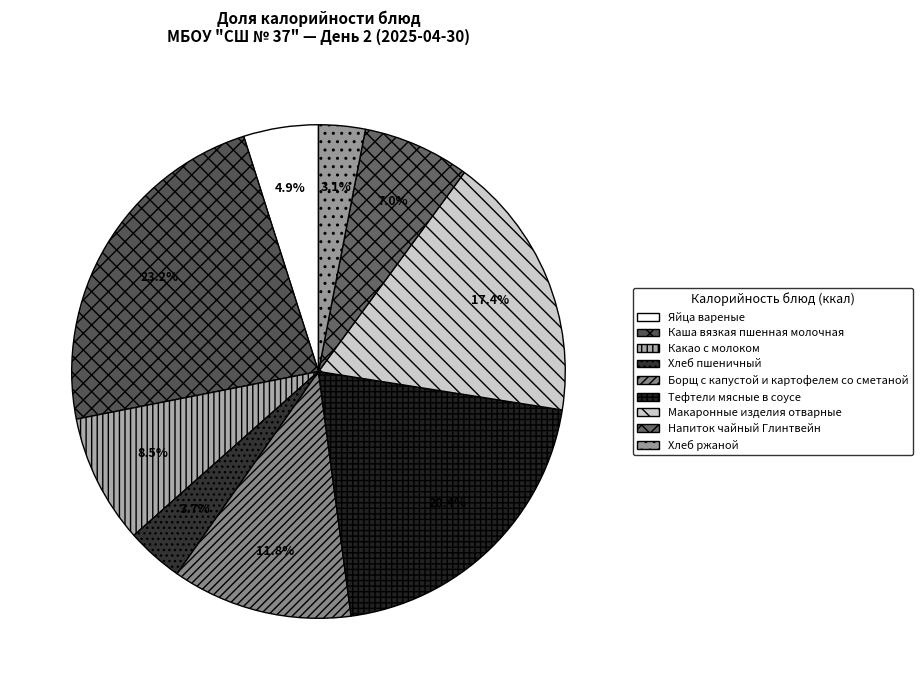

What percentage is the Хлеб ржаной slice, to the nearest percent?

3%